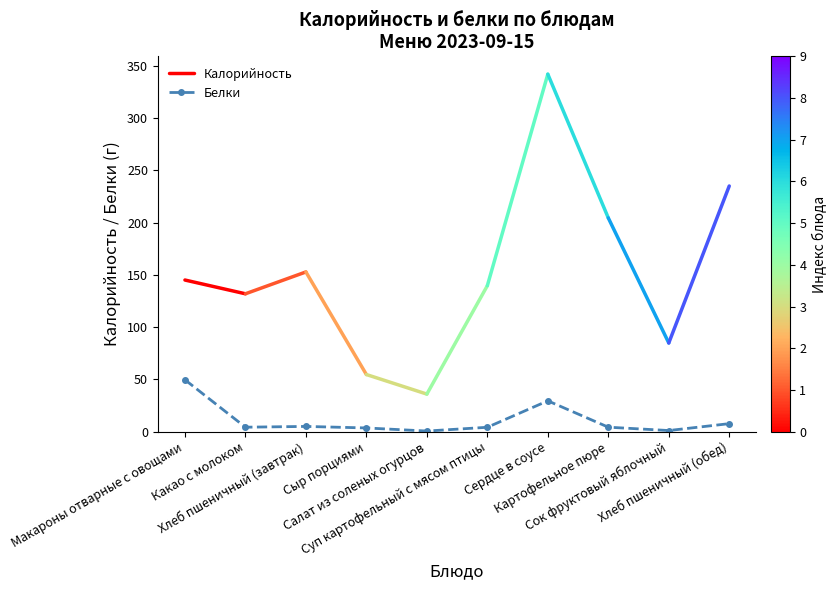

What is the greatest value displayed?

49.6